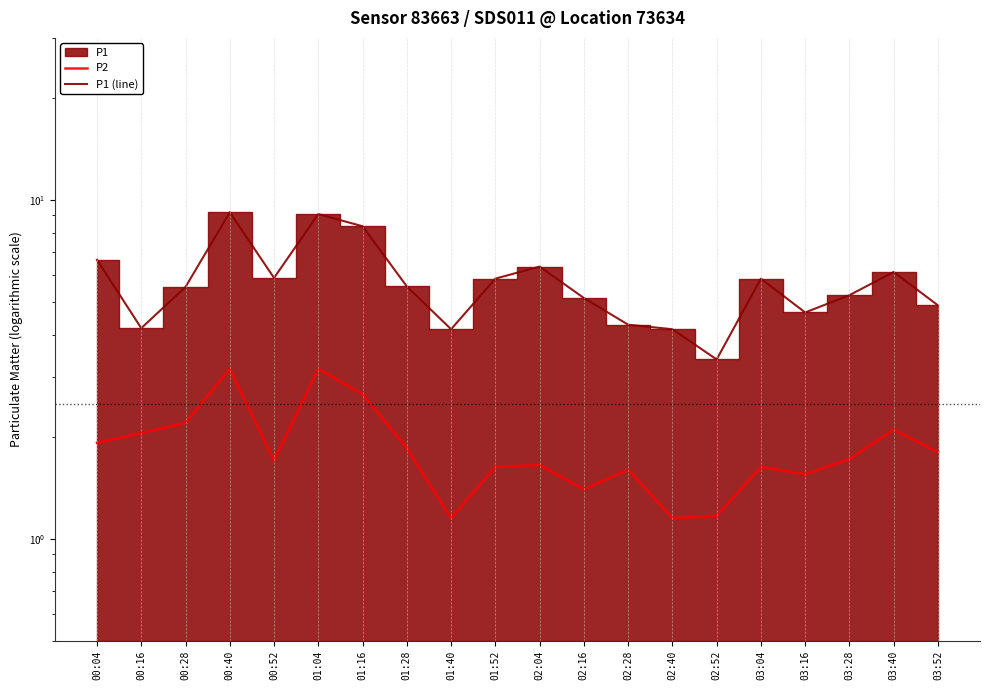

True or false: P2 and P1 (line) cross at least once.

False